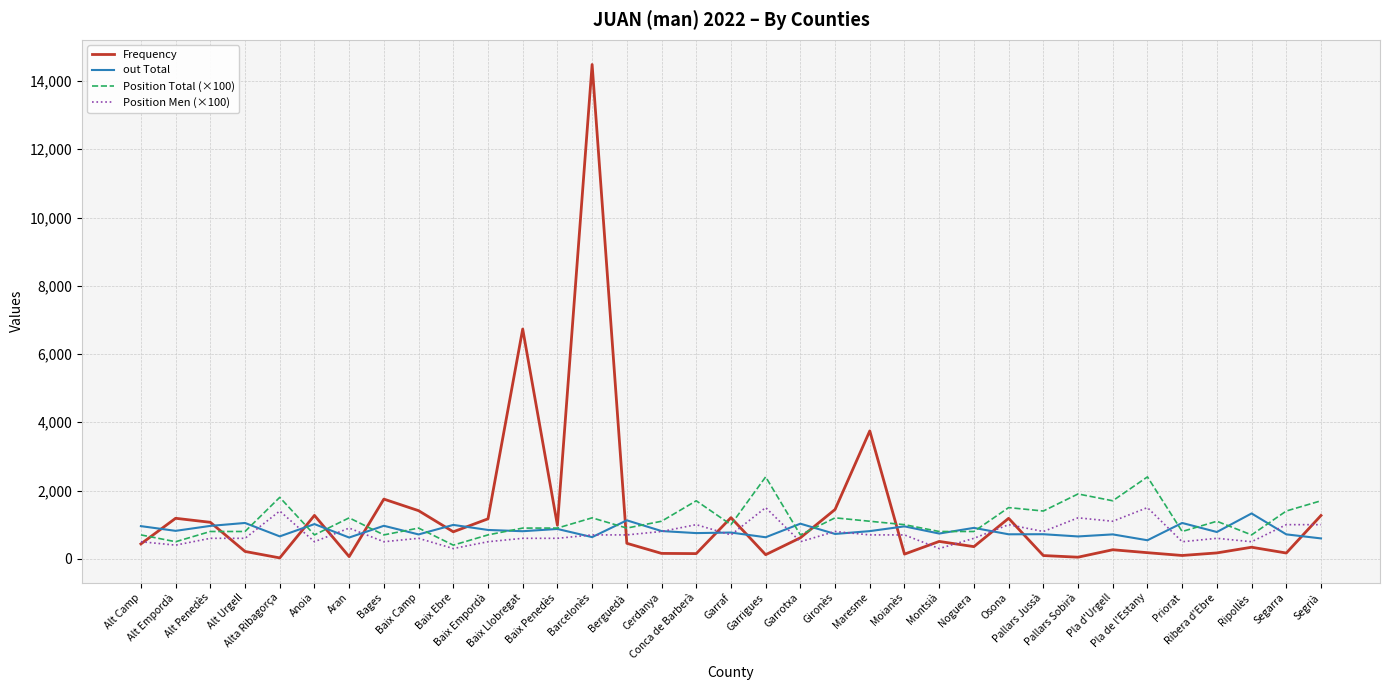

What position from the right is Ribera d'Ebre?

4